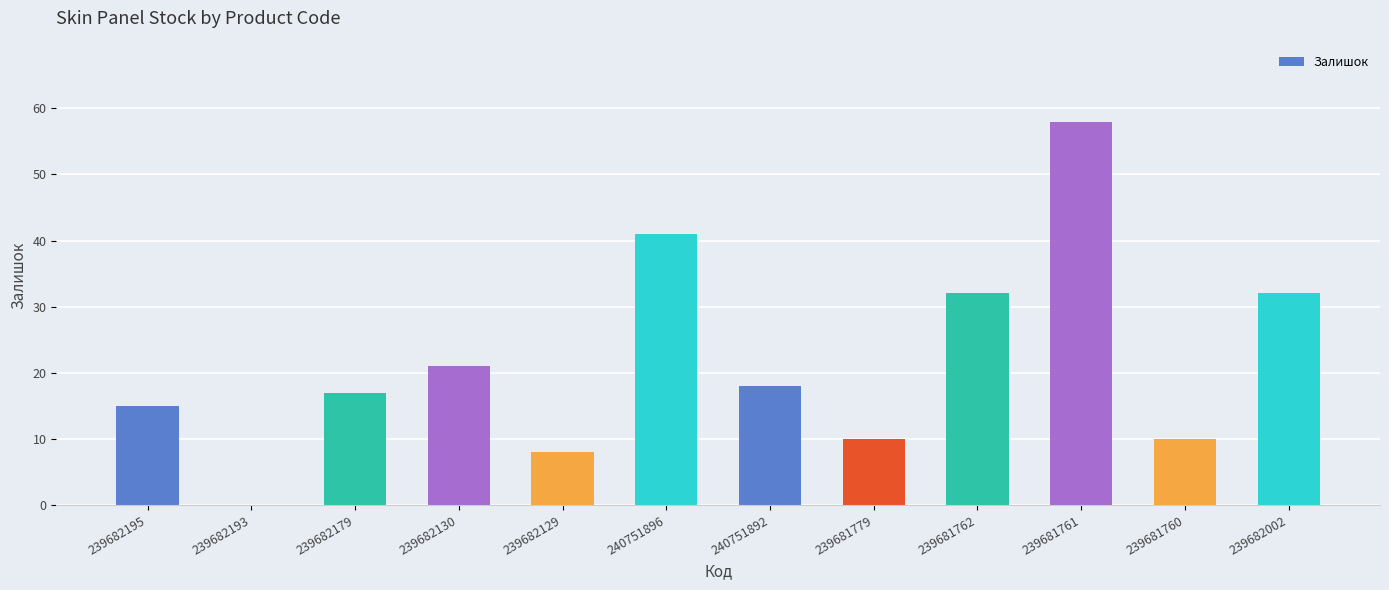

Reading left to right, what are all the values shown in this chart?

15	0	17	21	8	41	18	10	32	58	10	32